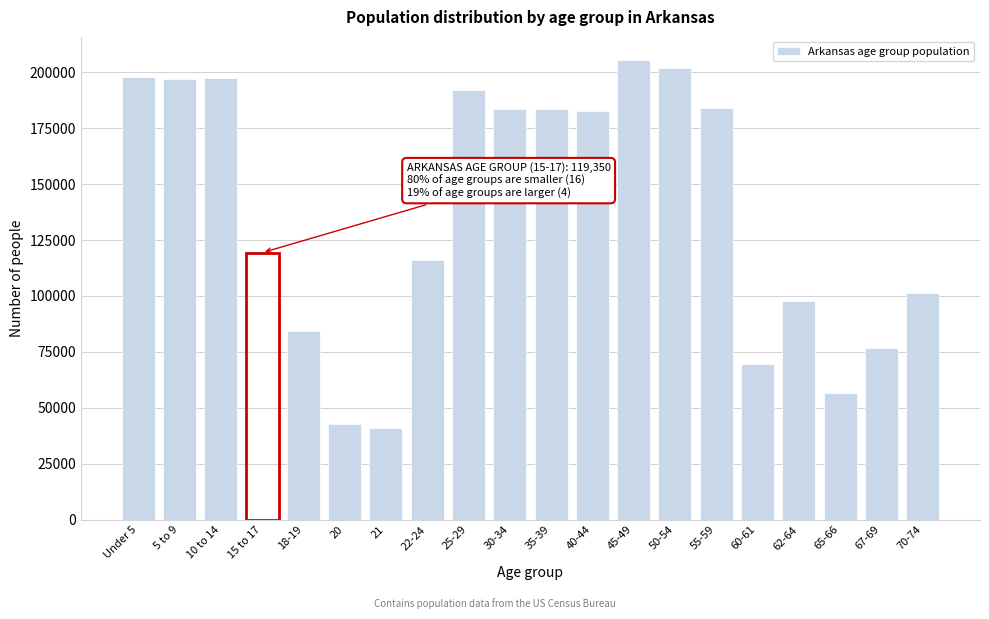

Is it true that the value at 60-61 is 69489?

True